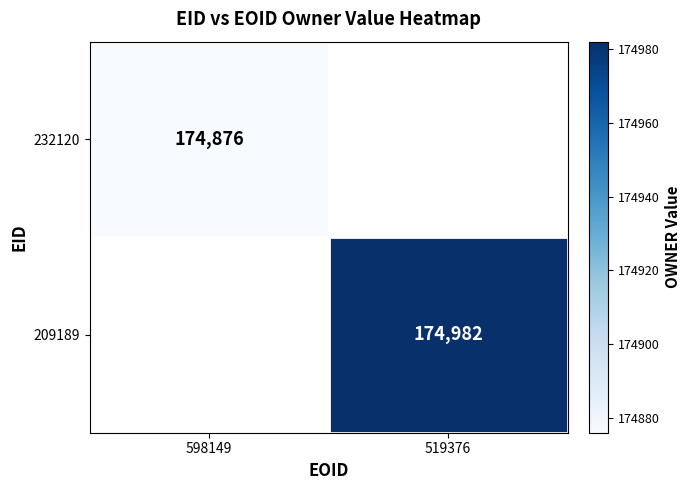

The 232120 series shows 84940 at 598149. True or false?

False